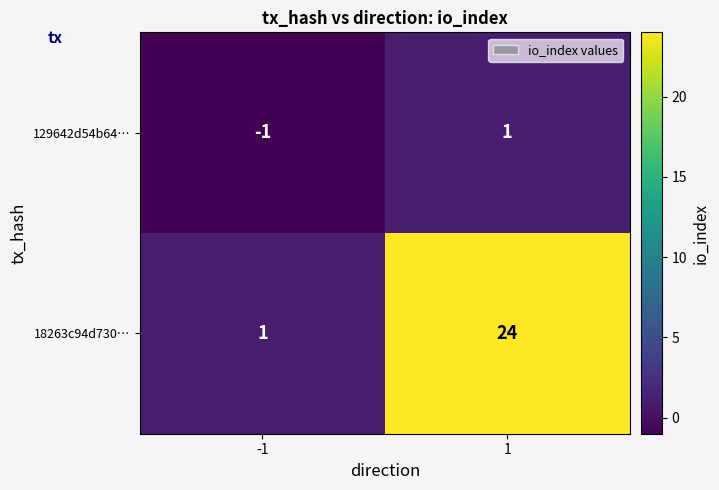

How many values in 129642d54b64… are below zero?

1